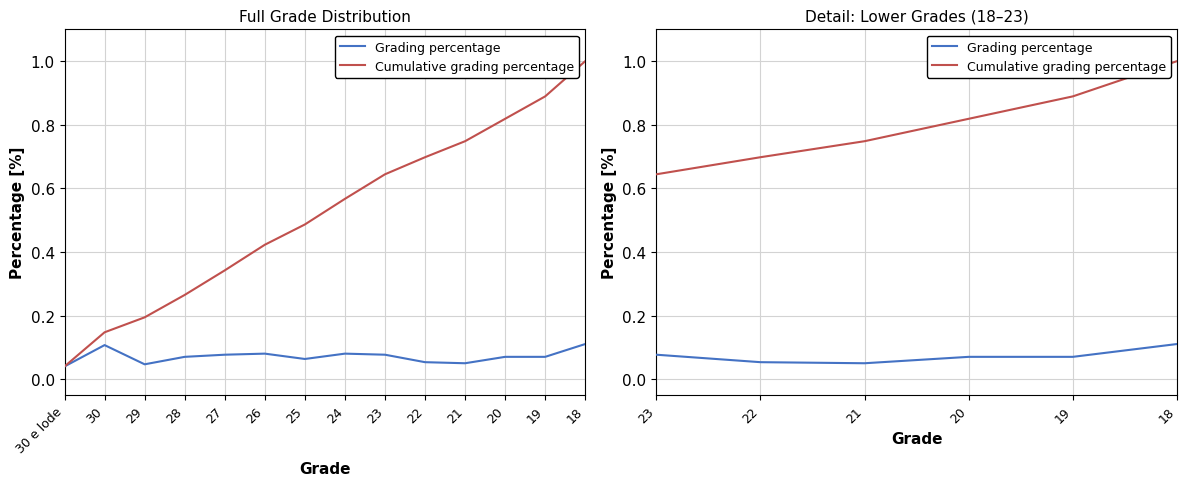

The Cumulative grading percentage series shows 0.5 at 27. True or false?

False